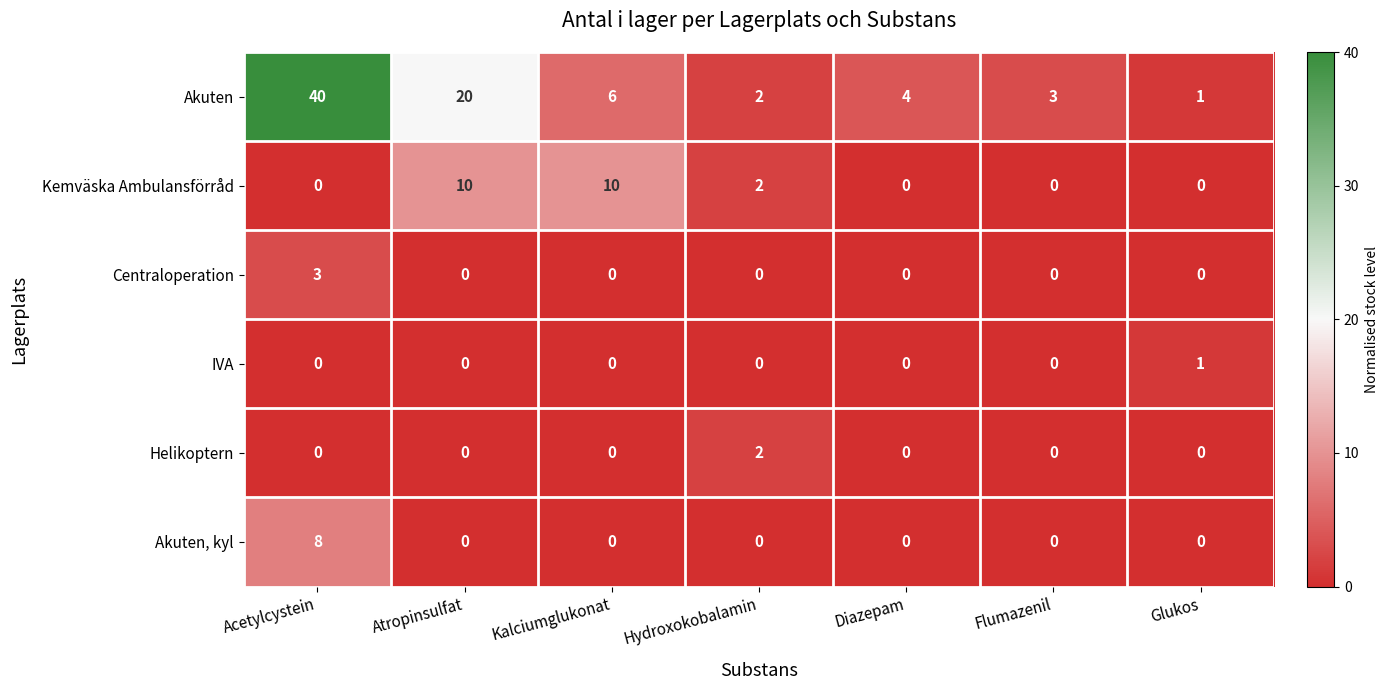

Is the value of IVA at Acetylcystein greater than the value of Akuten at Hydroxokobalamin?

No